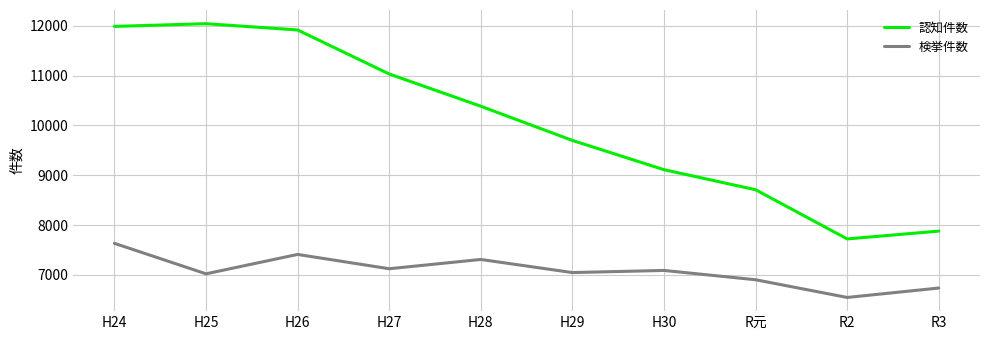

List the series in order of their overall mean, lowest first.

検挙件数, 認知件数